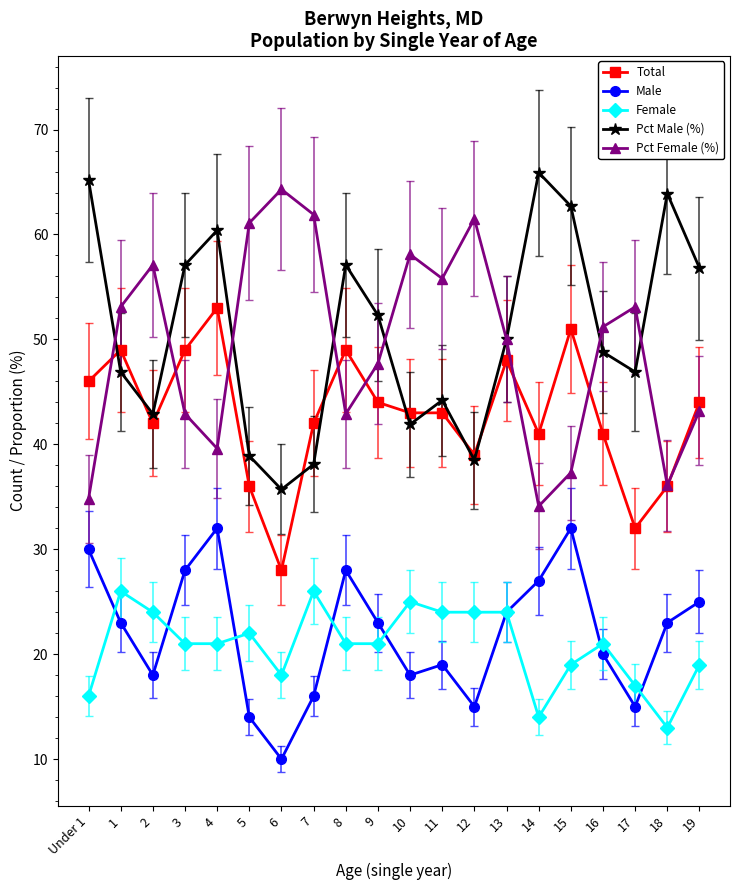

What is the total value across all series at 2?

184.0